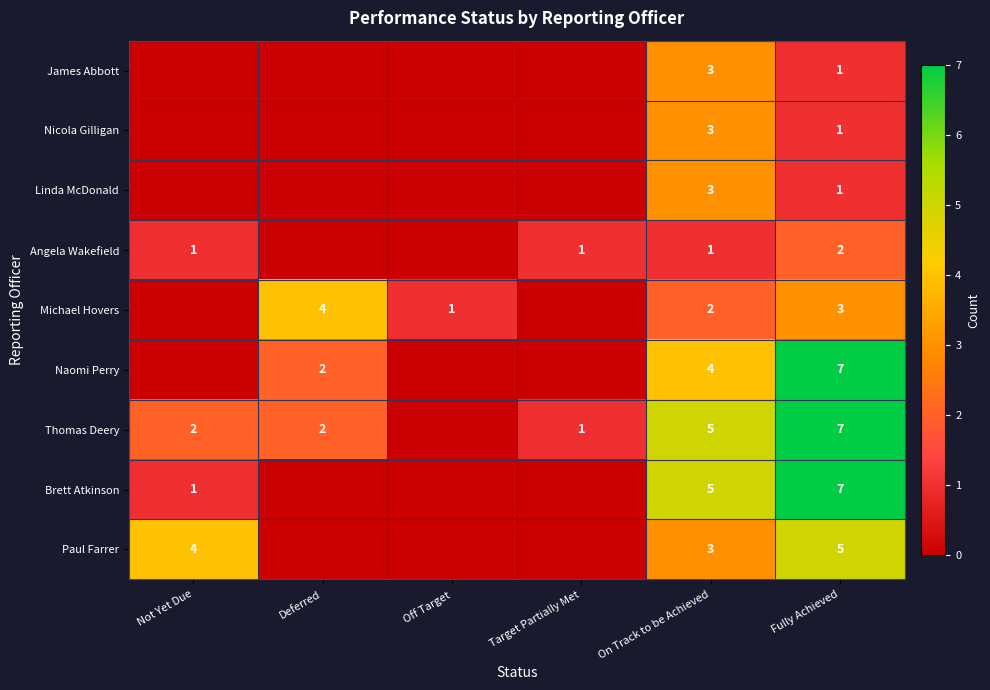

What is the difference between the highest and lowest values at Not Yet Due?

4